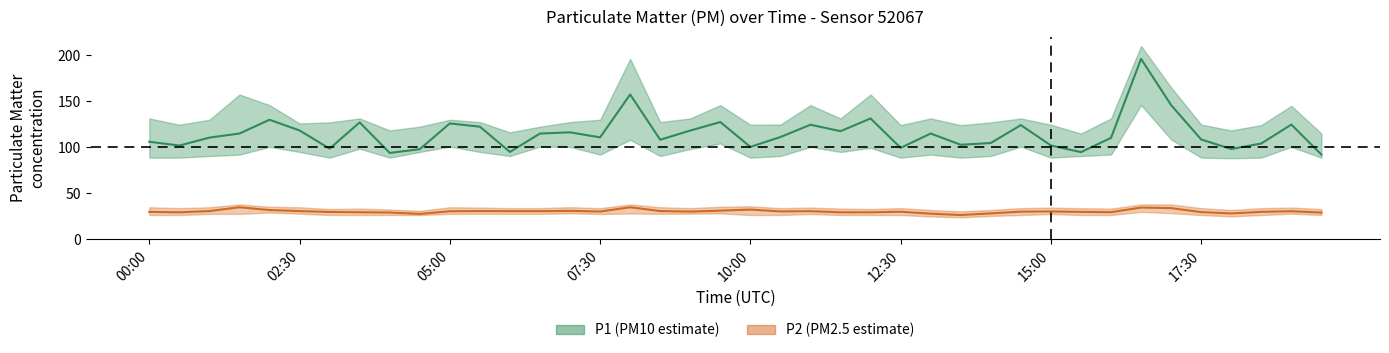

True or false: P1 (center) has more than 0 points higher than both neighbors.

True